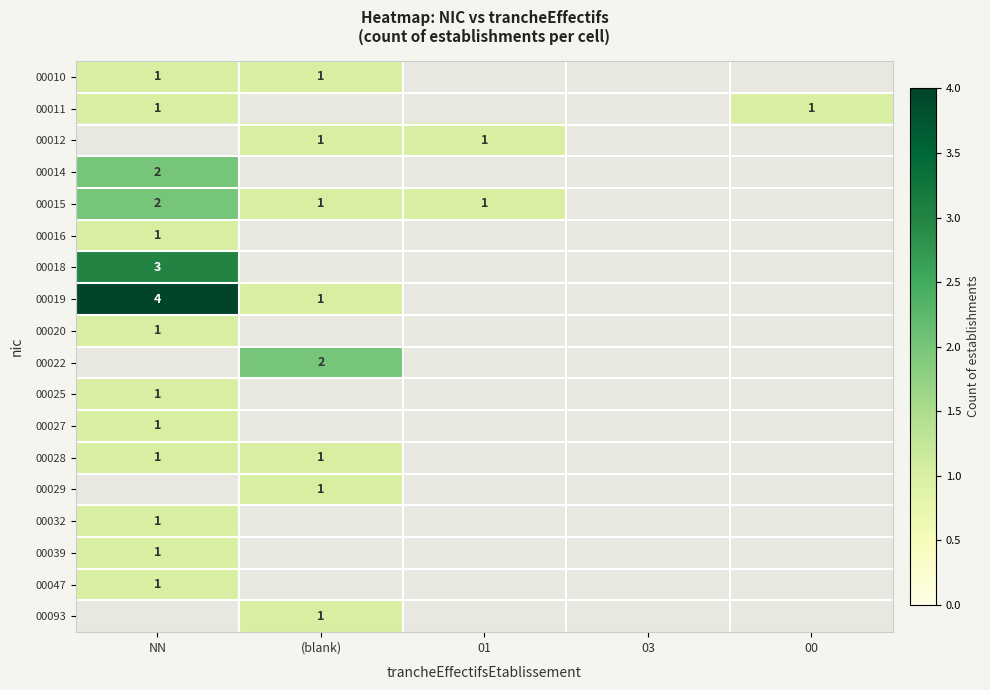

Between (blank) and NN, which is larger?

(blank)